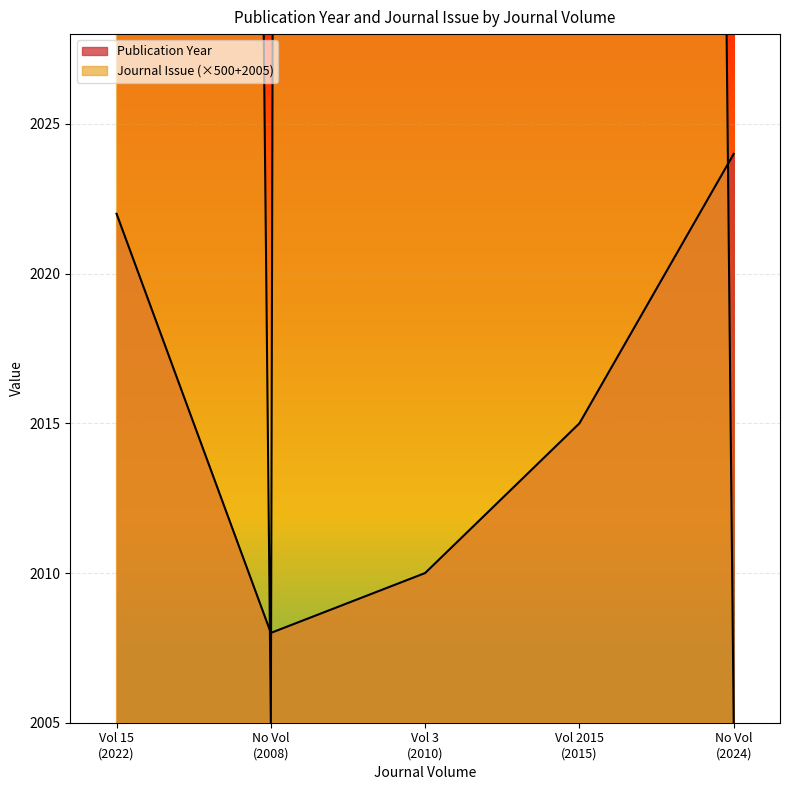

Count the Journal Issue values in the range 2005 to 2505.

4